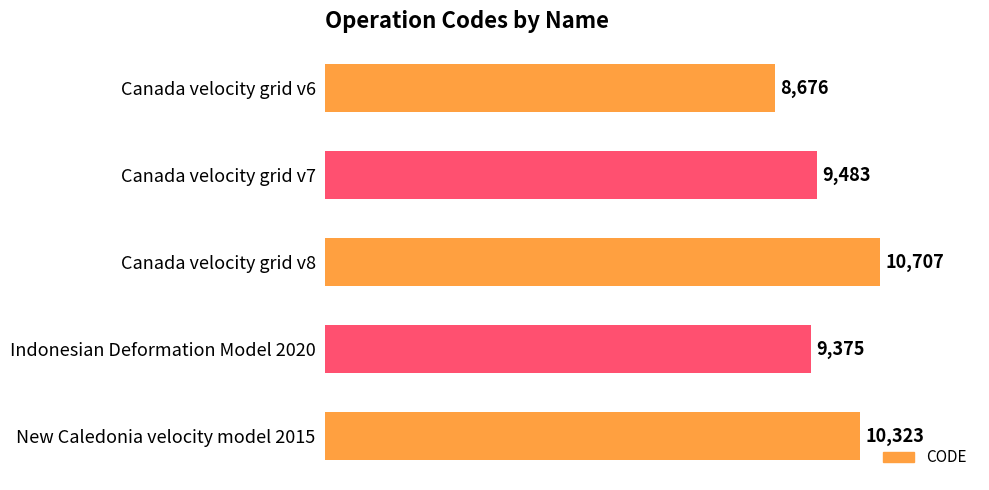

Where is the data nearest to the value 9691?

Canada velocity grid v7